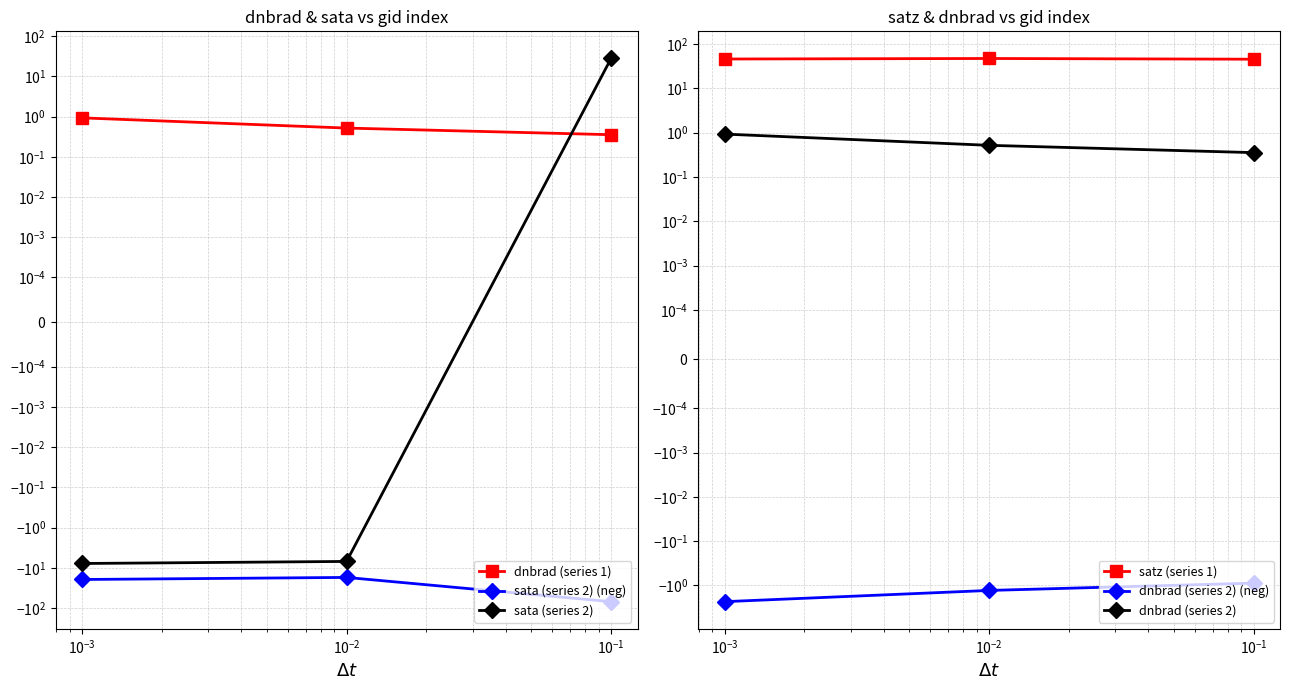

What is the average value of the sata (series 2) series?

4.4